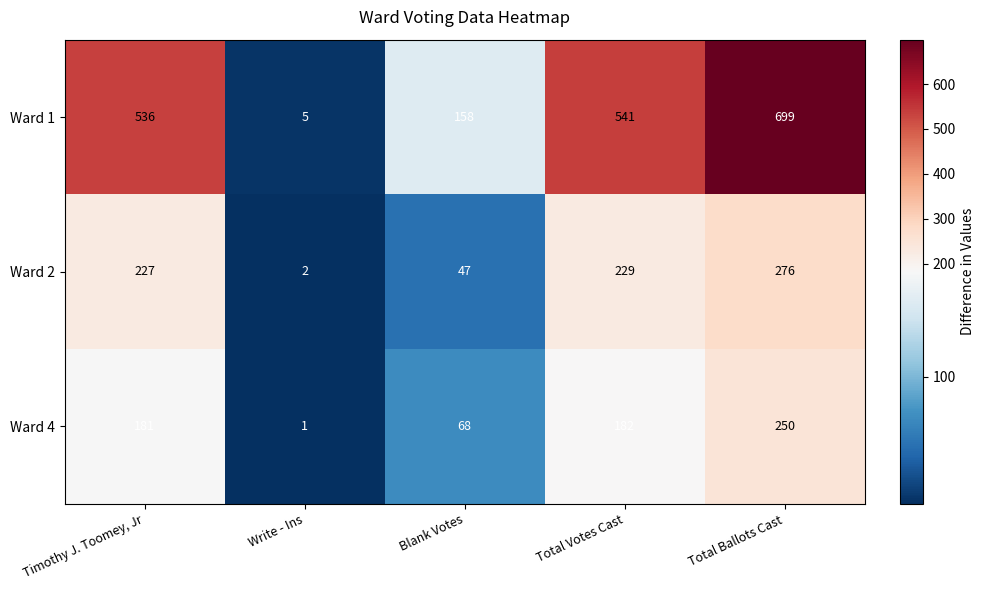

What is the sum of the Ward 4 values at Timothy J. Toomey, Jr and Write - Ins?

182